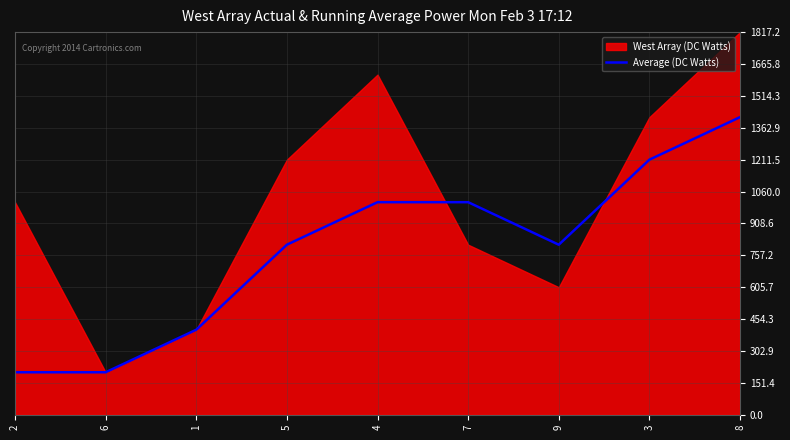

Count the number of values greater than 807.

6